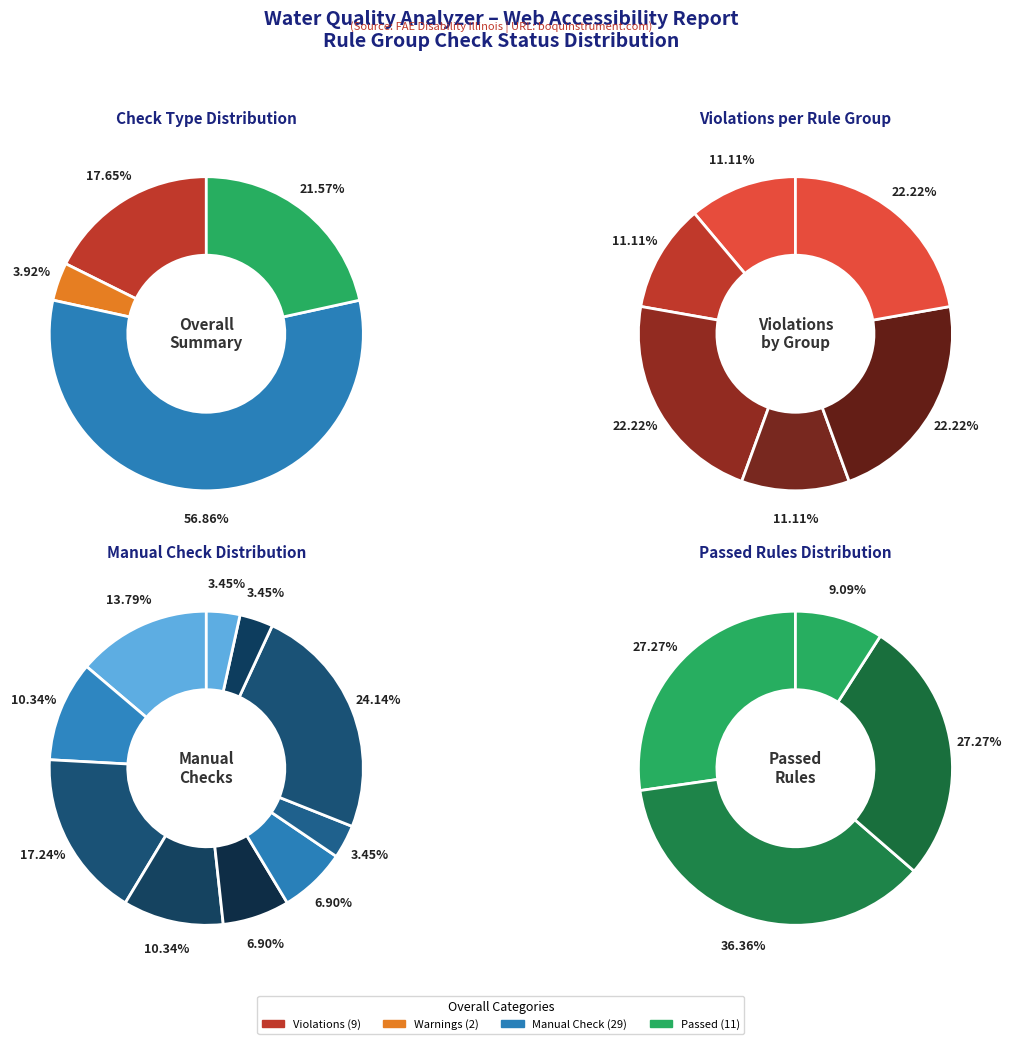

Combined, what portion of the pie is 5 and 8?

11.1%